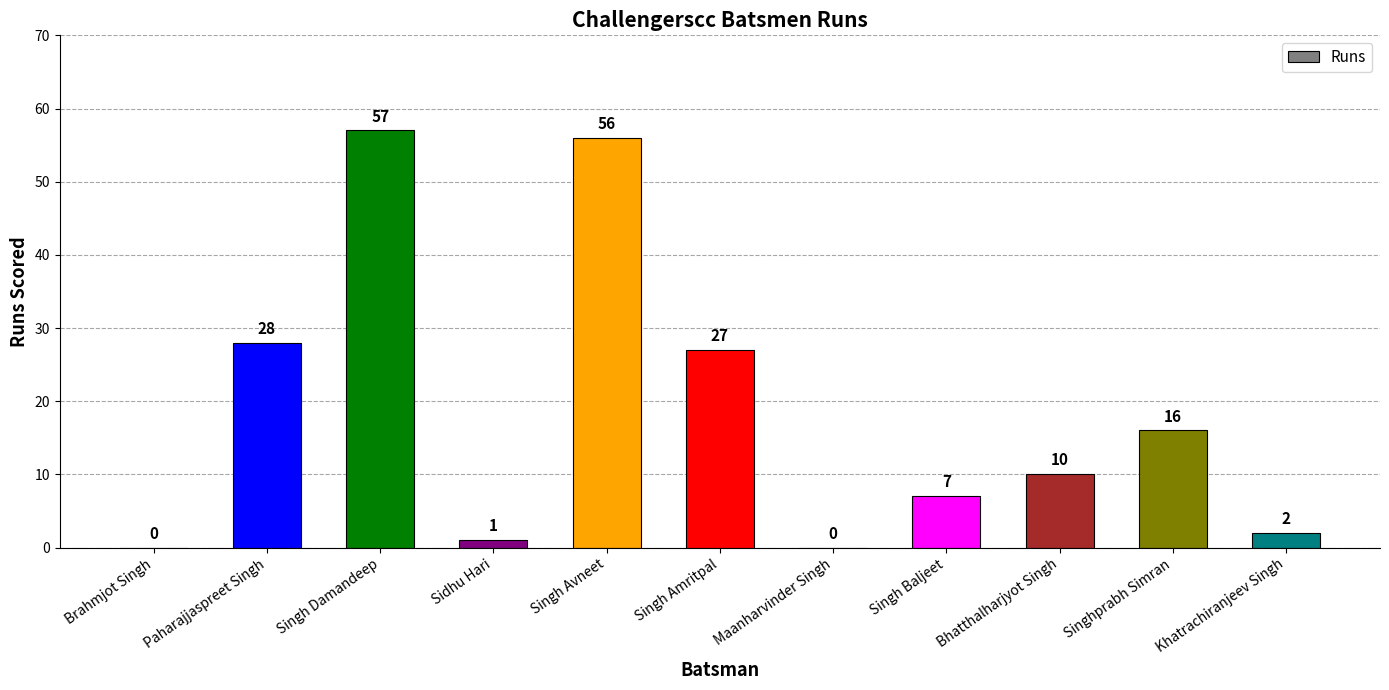

What is the sum of all values?

204